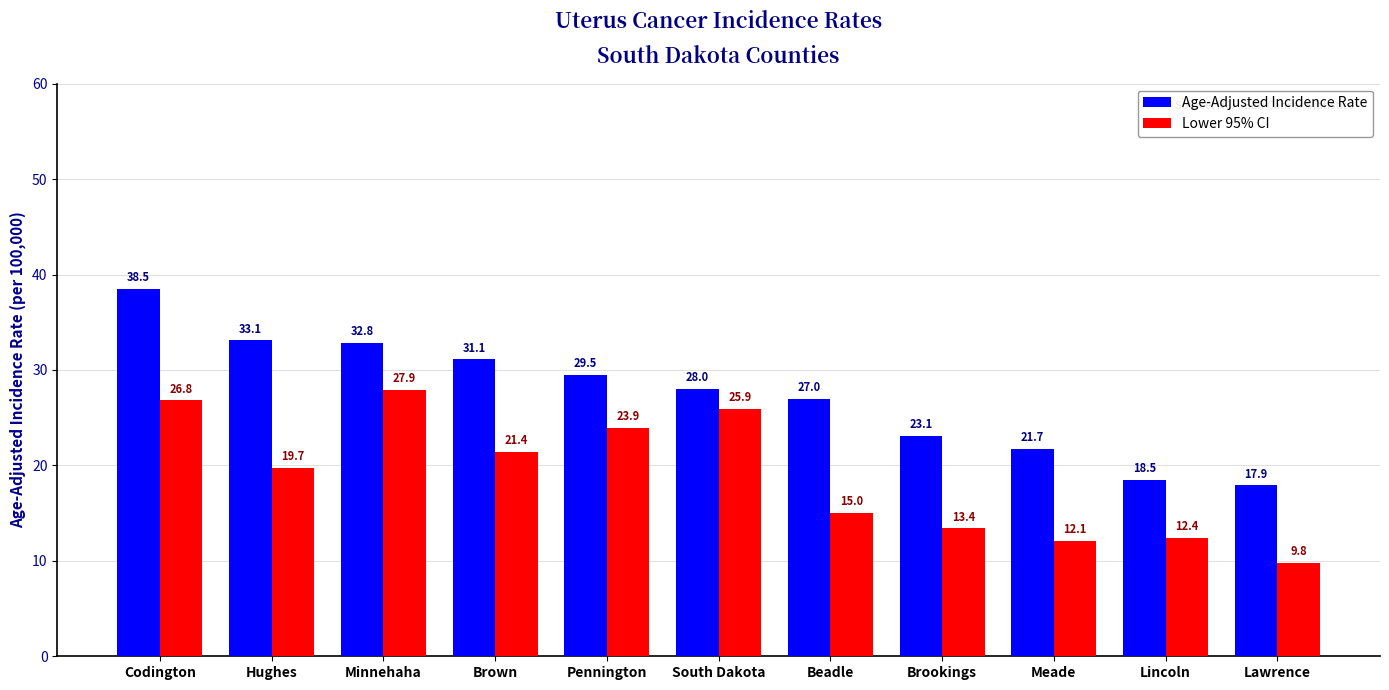

At which label is Lower 95% CI closest to 18?

Hughes